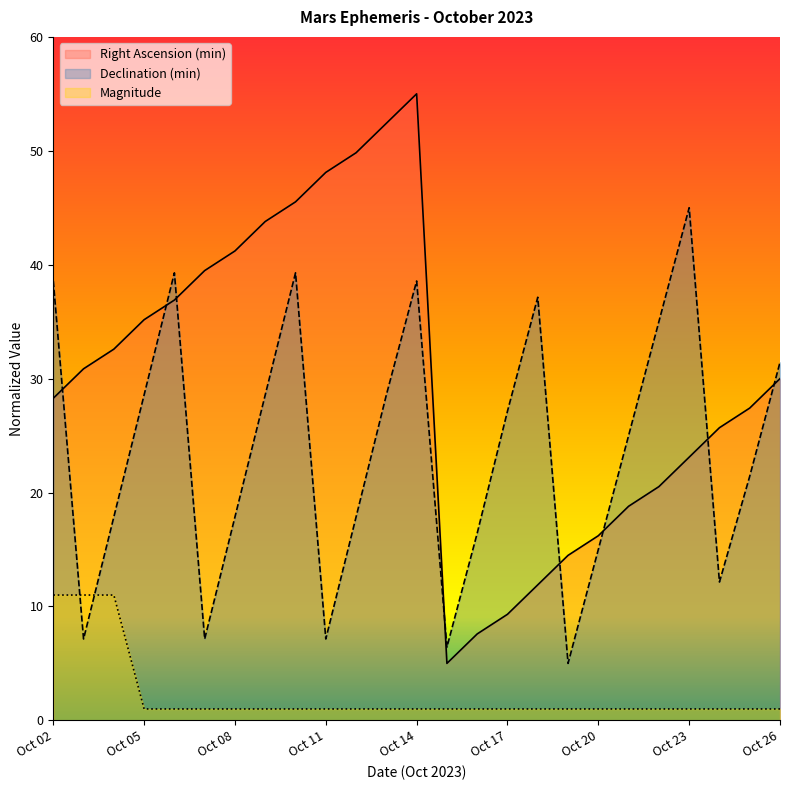

Is it true that Magnitude equals 1.8 at Oct 09?

False